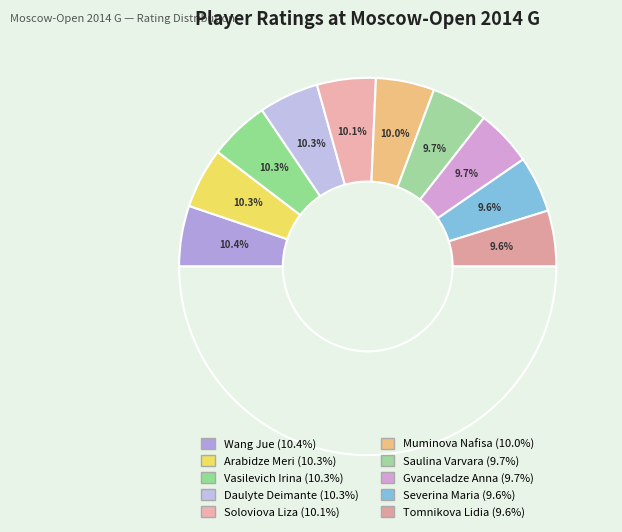

Between Tomnikova Lidia and Soloviova Liza, which is larger?

Soloviova Liza